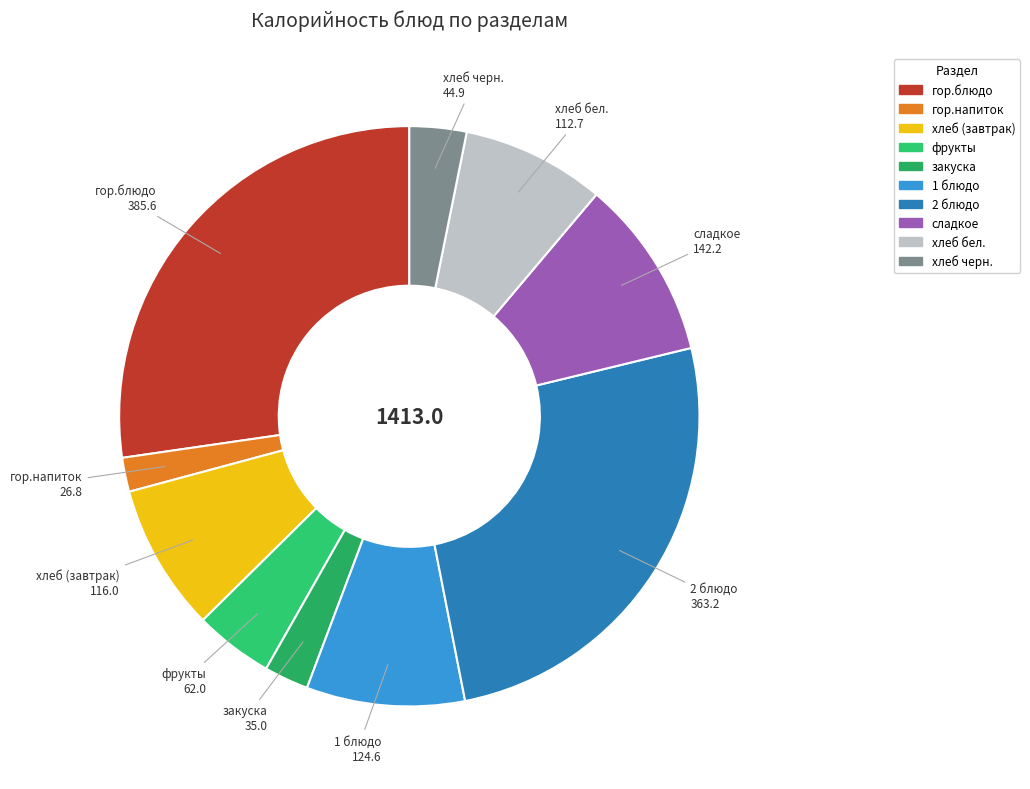

Is it true that хлеб черн. is 3% of the pie?

True